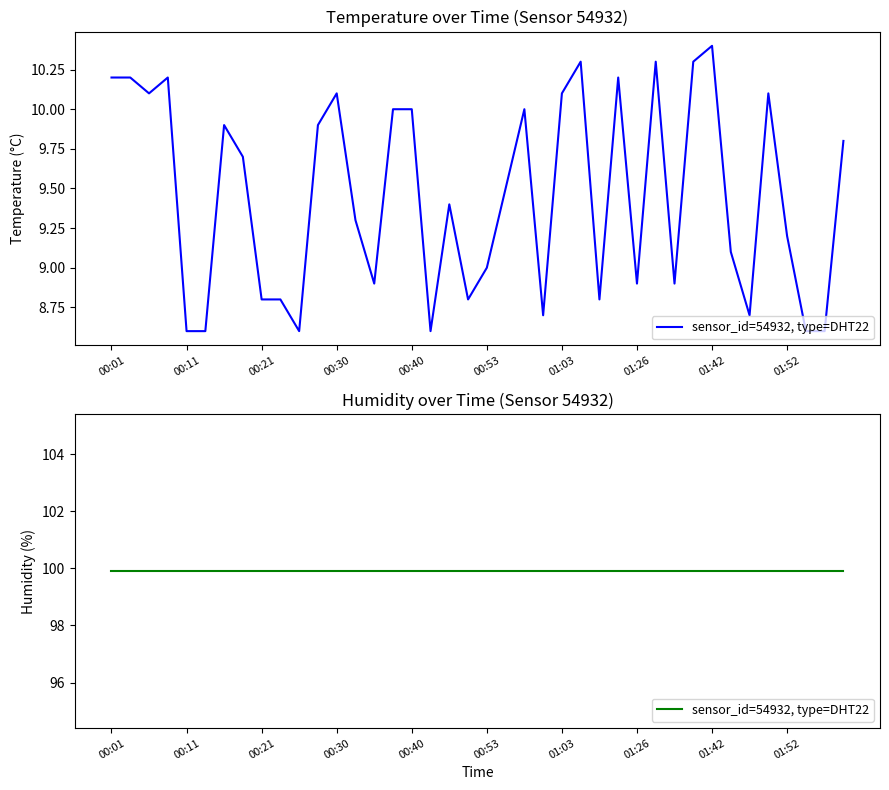

What is the difference between the maximum and minimum values?

1.8